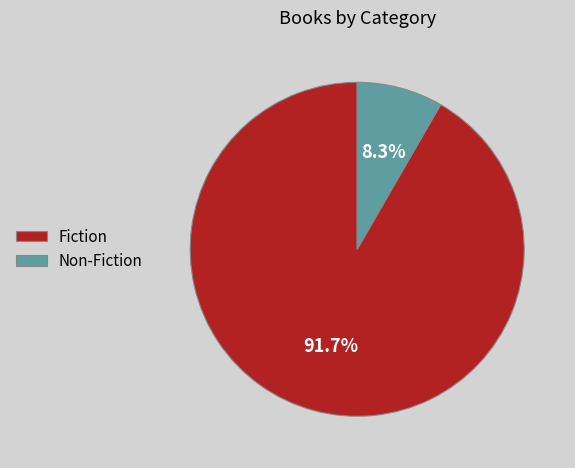

How much of the chart is everything except Non-Fiction?

91.7%